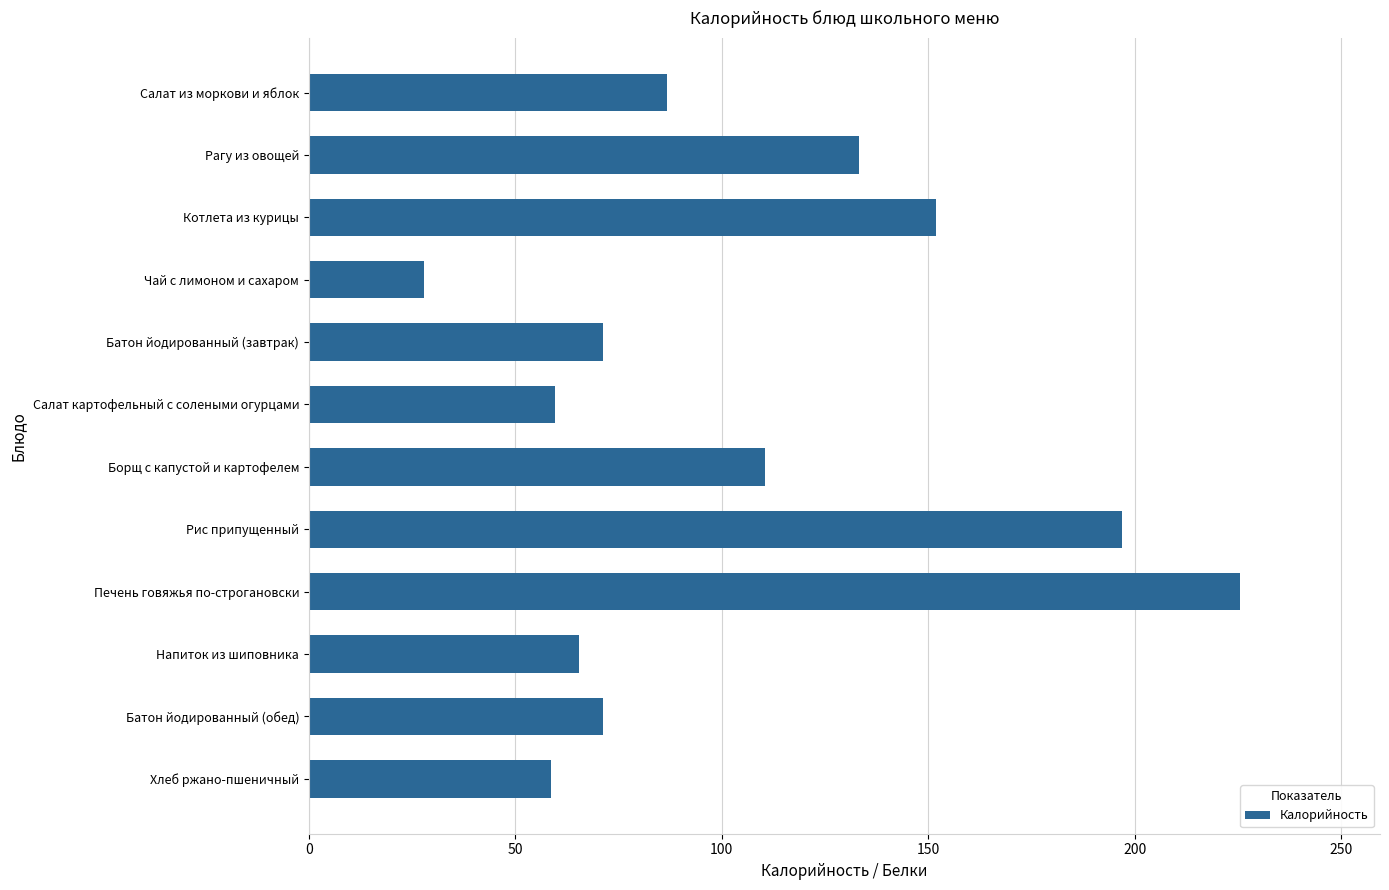

What is the difference between the maximum and minimum values?

197.7